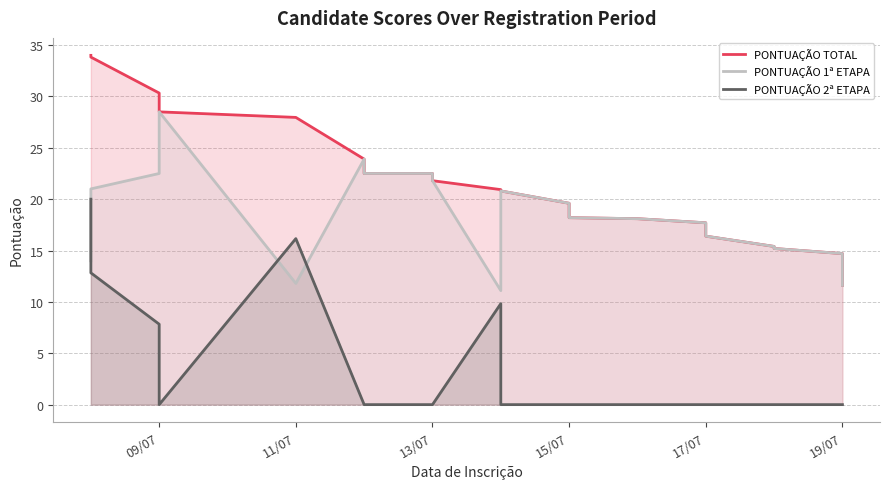

What is the sum of all PONTUAÇÃO 1ª ETAPA values?

663.1